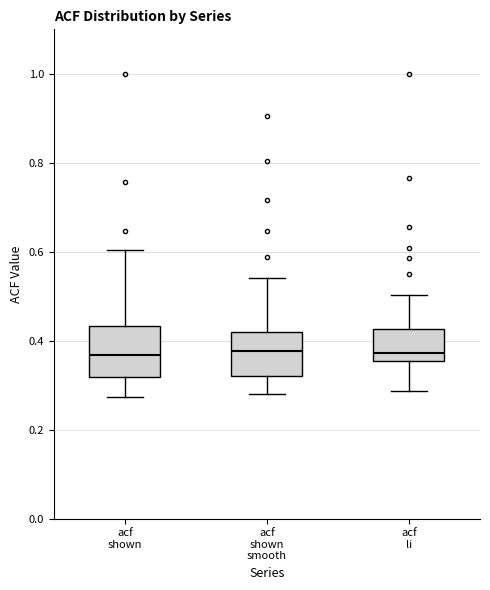

Where does the upper whisker of the box for acf shown end on the y-axis? The values are not printed on the chart, so give them approximately, as read against the axis.

0.60